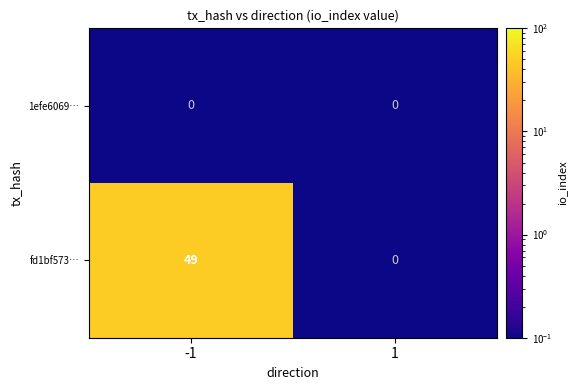

What is the maximum value shown in the chart?

49